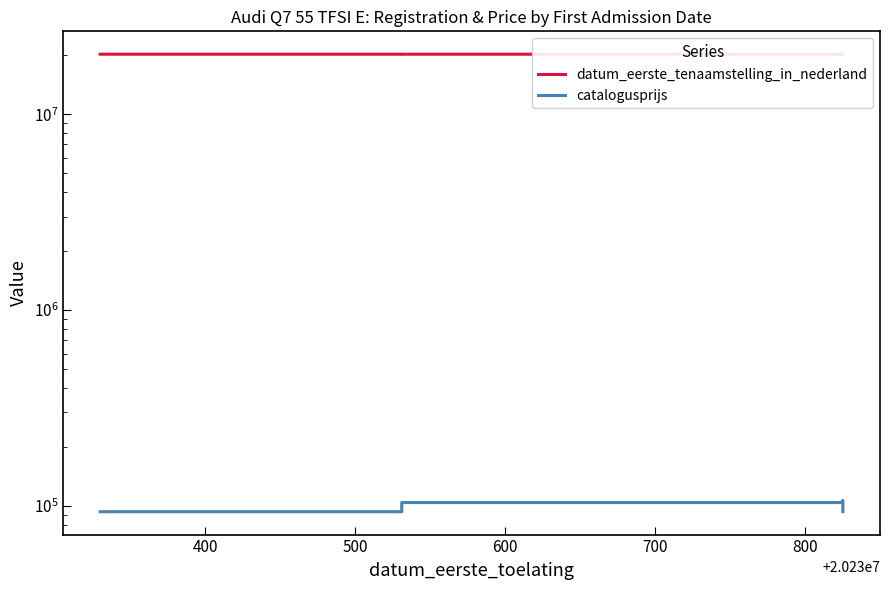

How many data points does each series have?

6